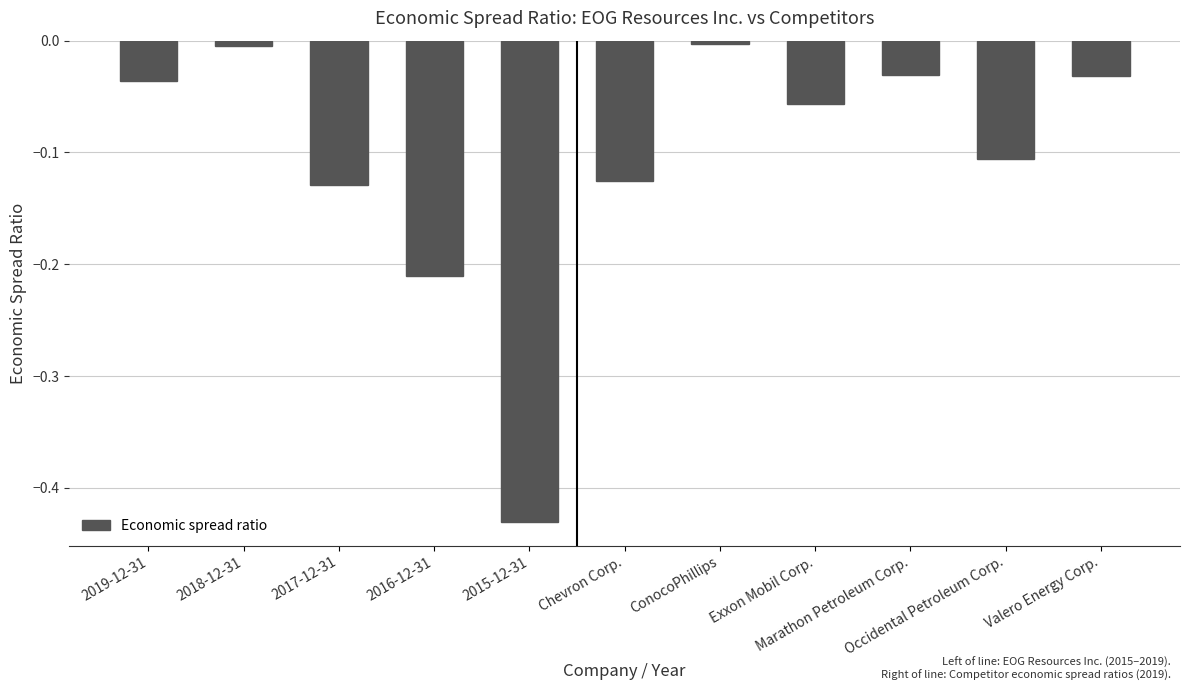

Does the chart contain stacked bars?

No